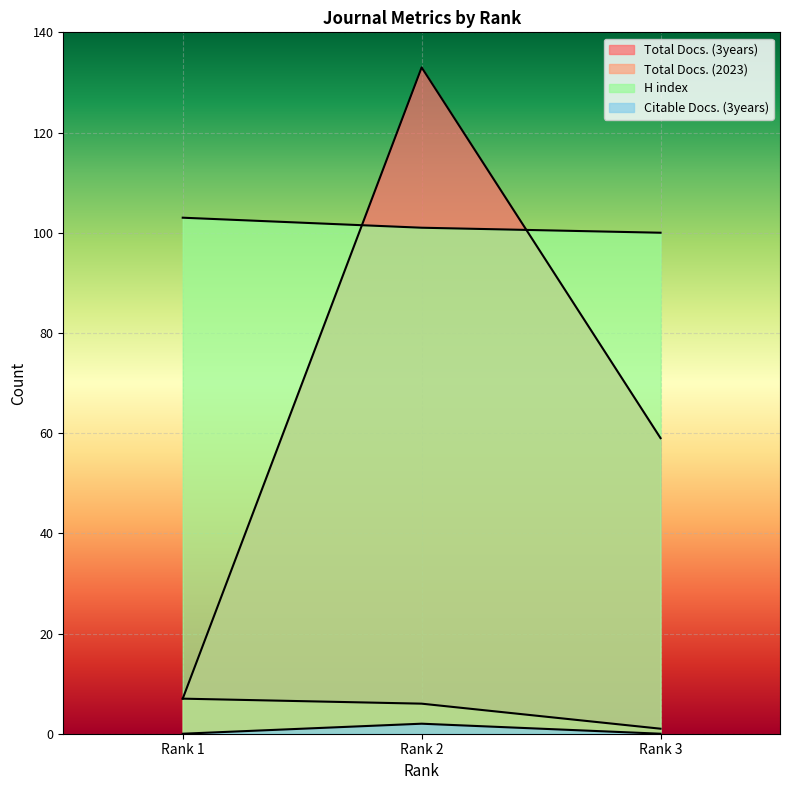

At which category is the sum across all series the highest?

Rank 2